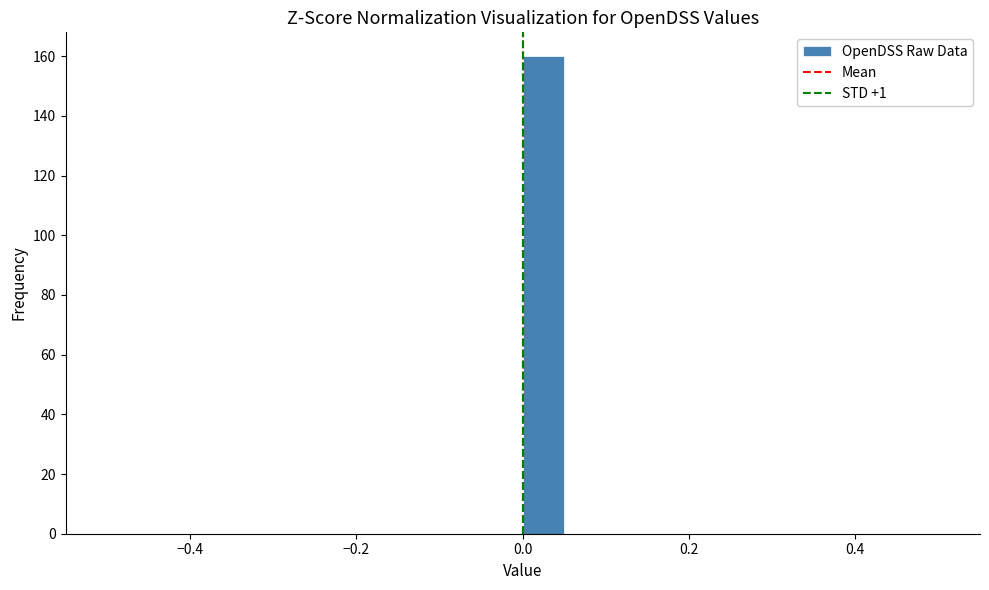

Read against the x-axis, roughly where is the centre of the tallest bar?

0.02